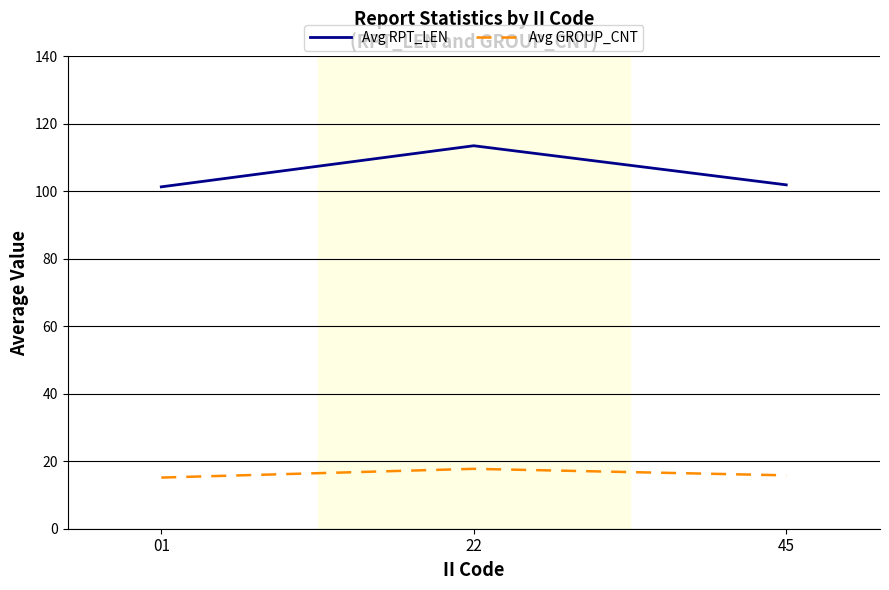

How many lines are shown in the chart?

2